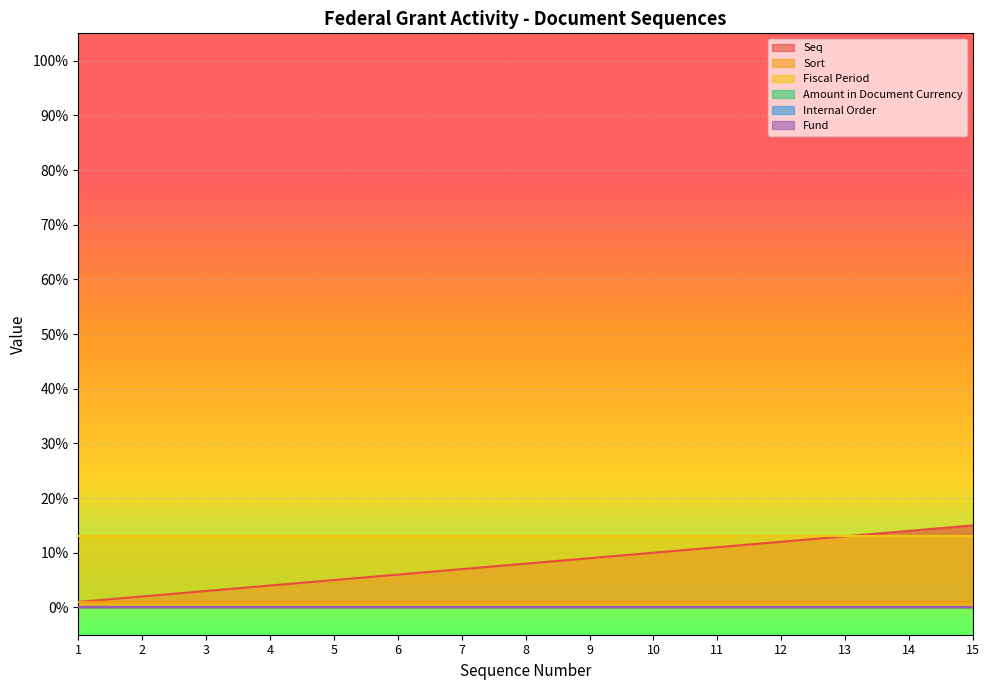

True or false: Fund has a value of 0 at 1.

True